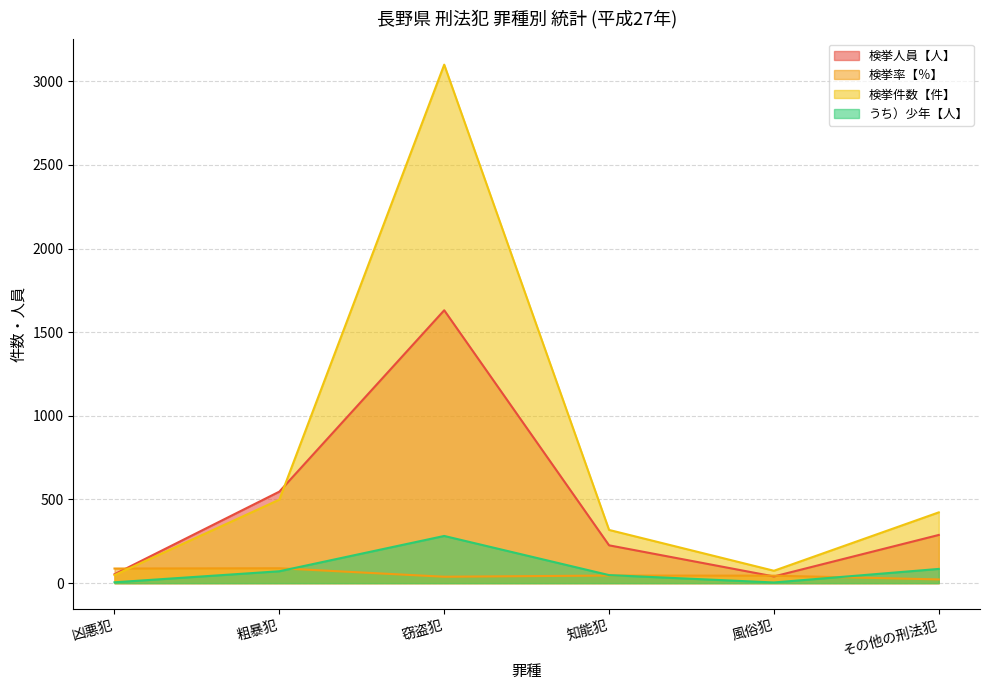

What is the minimum value for 検挙率【％】?

22.1